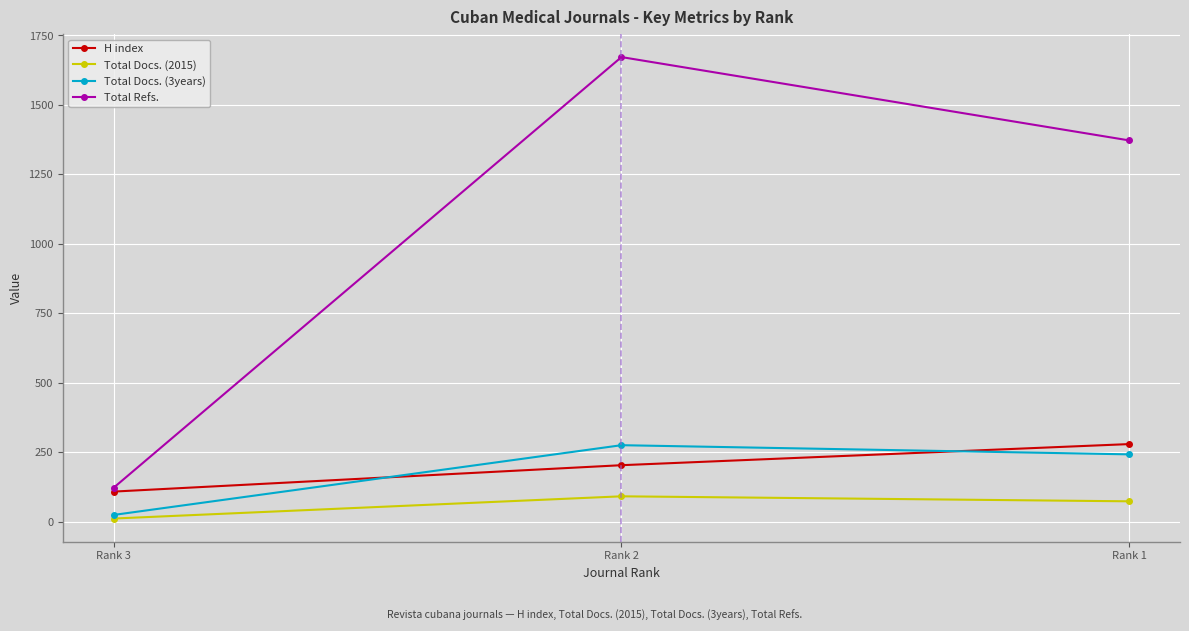

Which series has the widest spread of values?

Total Refs.